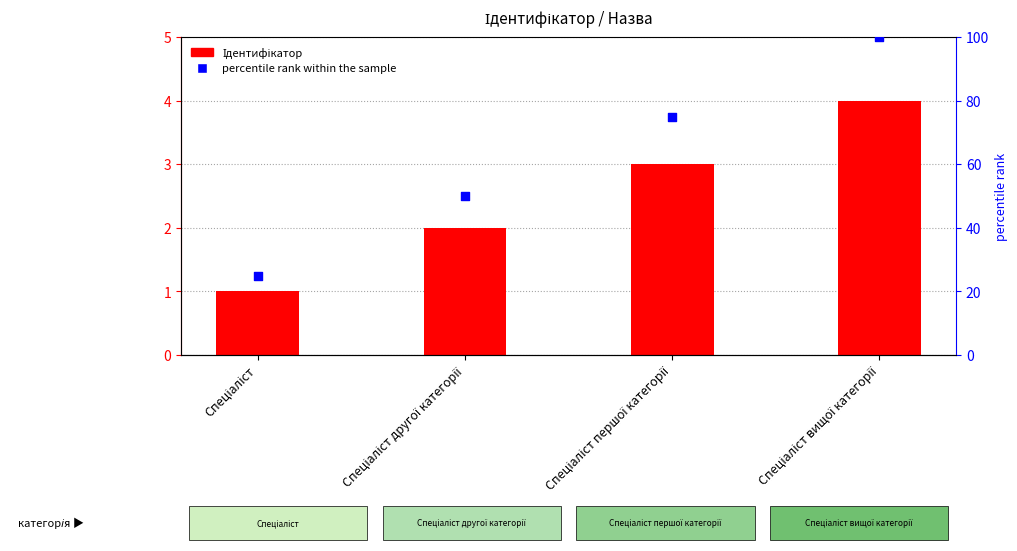

At how many categories does at least one series exceed 9?

4